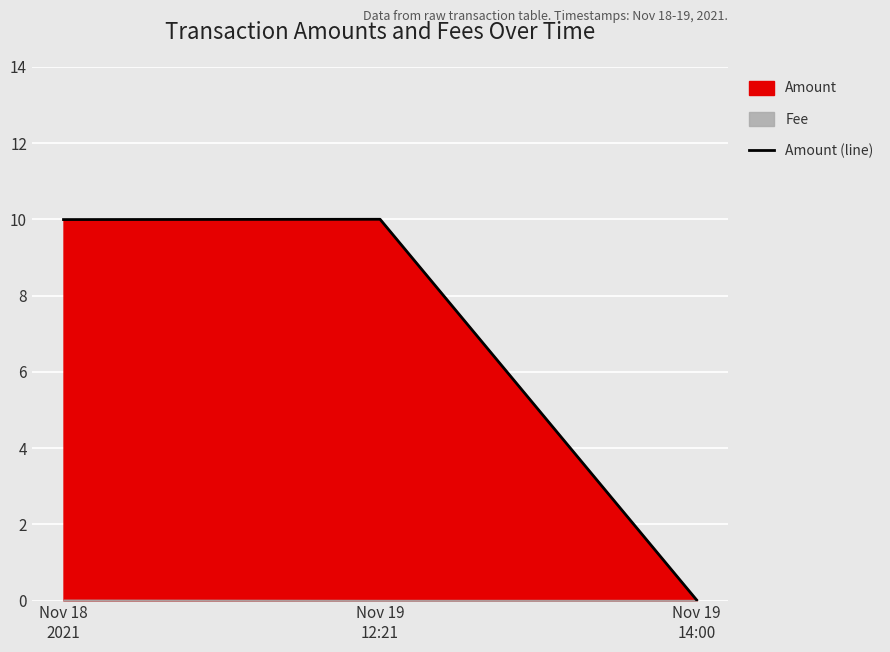

Reading left to right, list all the values displayed in this chart.

10.0	10.0	0.0